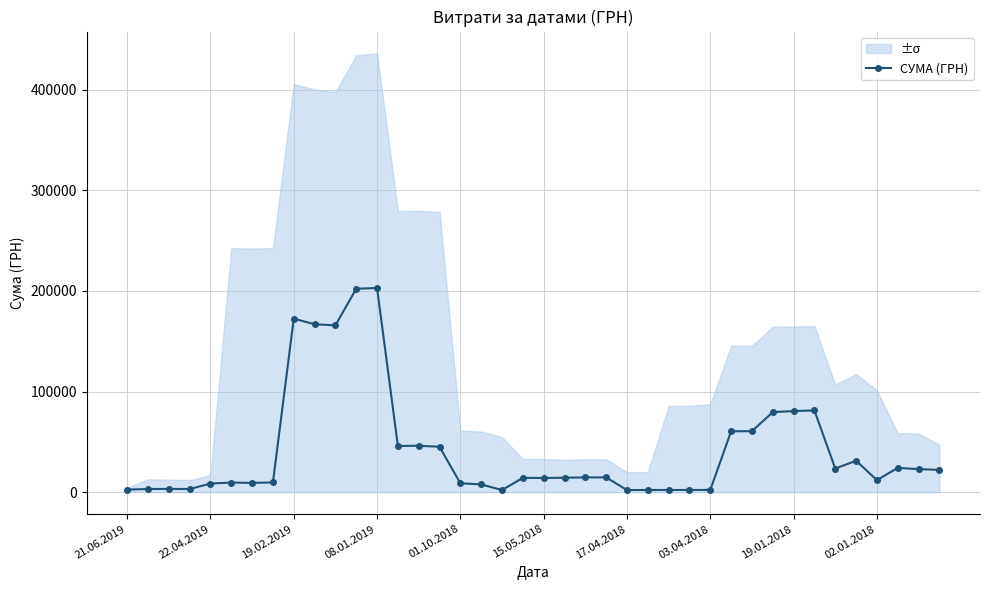

Reading right to left, list all the values displayed in this chart.

22173.9	22945.7	24128.9	12003.8	31239.0	23464.9	81214.0	80645.6	79565.8	60619.2	60543.5	2255.2	2216.8	2155.4	2213.2	2096.3	14705.0	14718.6	14399.7	14093.0	14241.4	2150.1	7747.6	8843.9	45135.3	46173.3	45901.7	202949.2	202164.6	165813.8	166898.8	172471.6	9683.0	9224.7	9570.4	8583.3	3120.9	3272.9	3143.3	2587.2